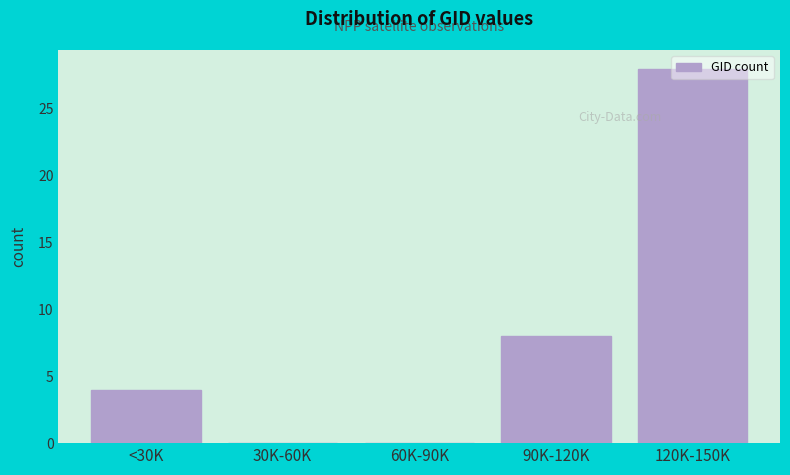

What is the sum of all values?

40